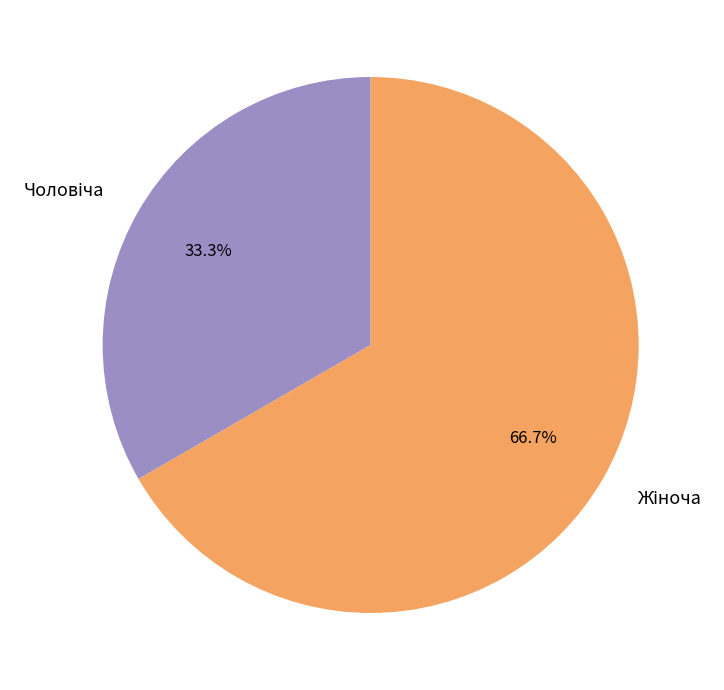

Count the number of slices in the pie.

2